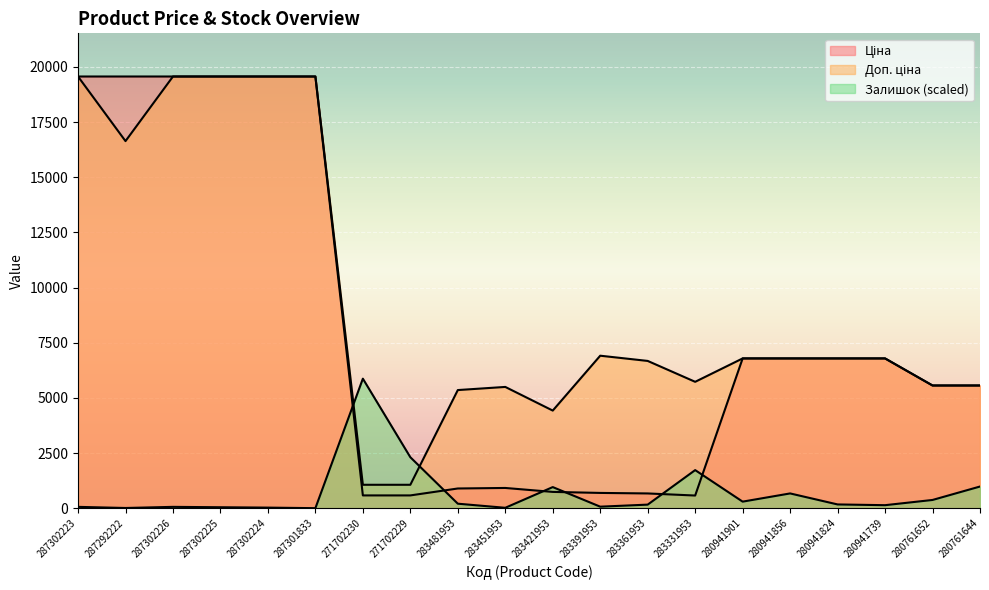

In Доп. ціна, how many points are higher than both neighbors (excluding endpoints)?

2